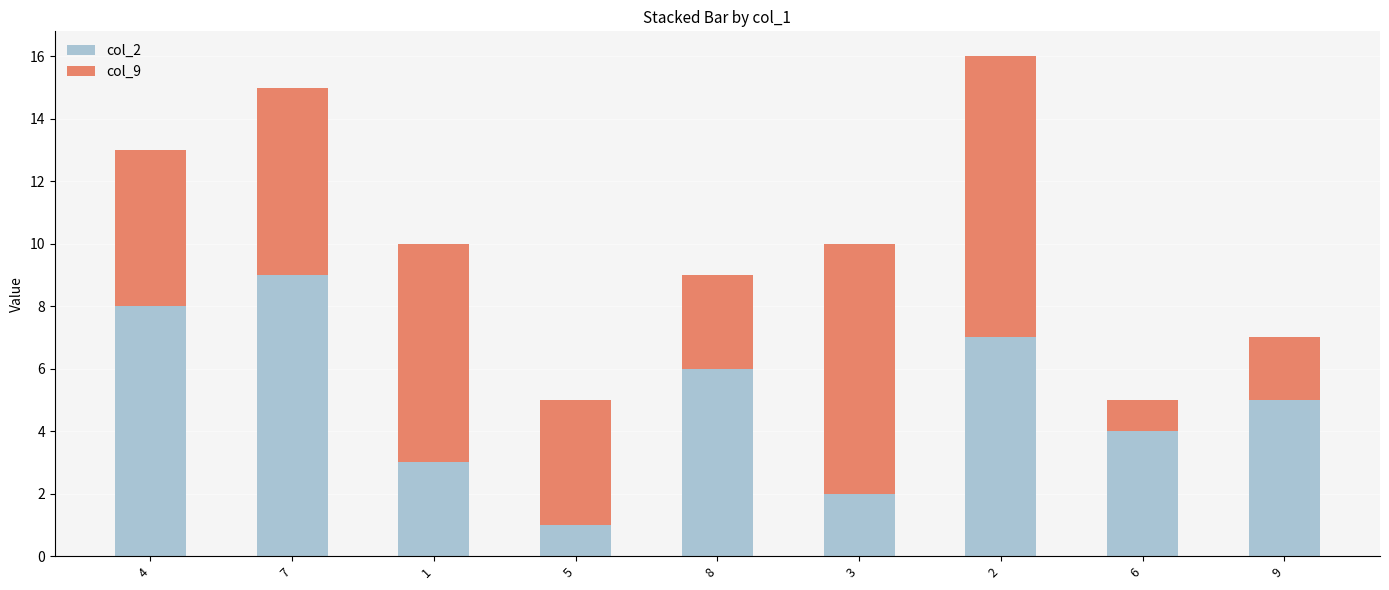

What is the maximum value for col_2?

9